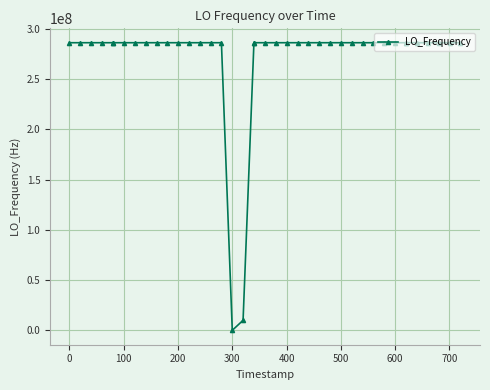

True or false: there are more than 2 points higher than both neighbors.

True